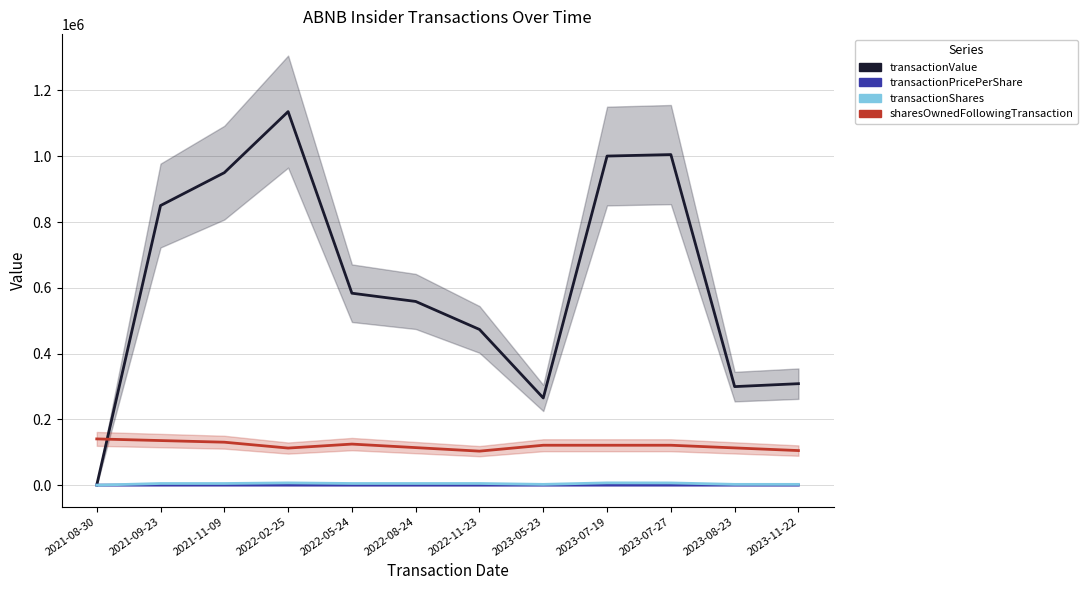

What is the smallest value displayed?

1.0